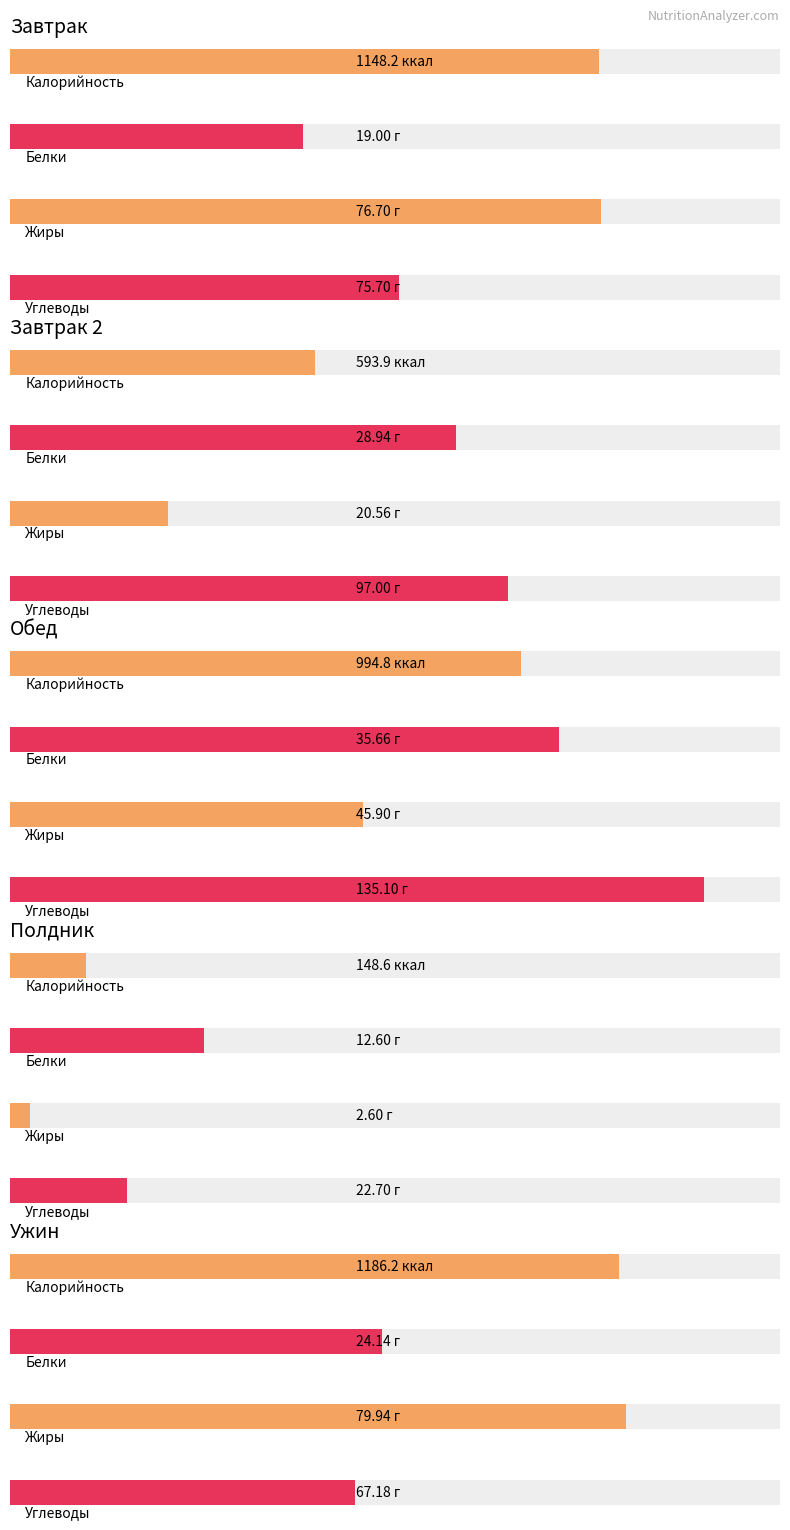

What is the value of the Калорийность bar at the 1st from the left?

1148.2